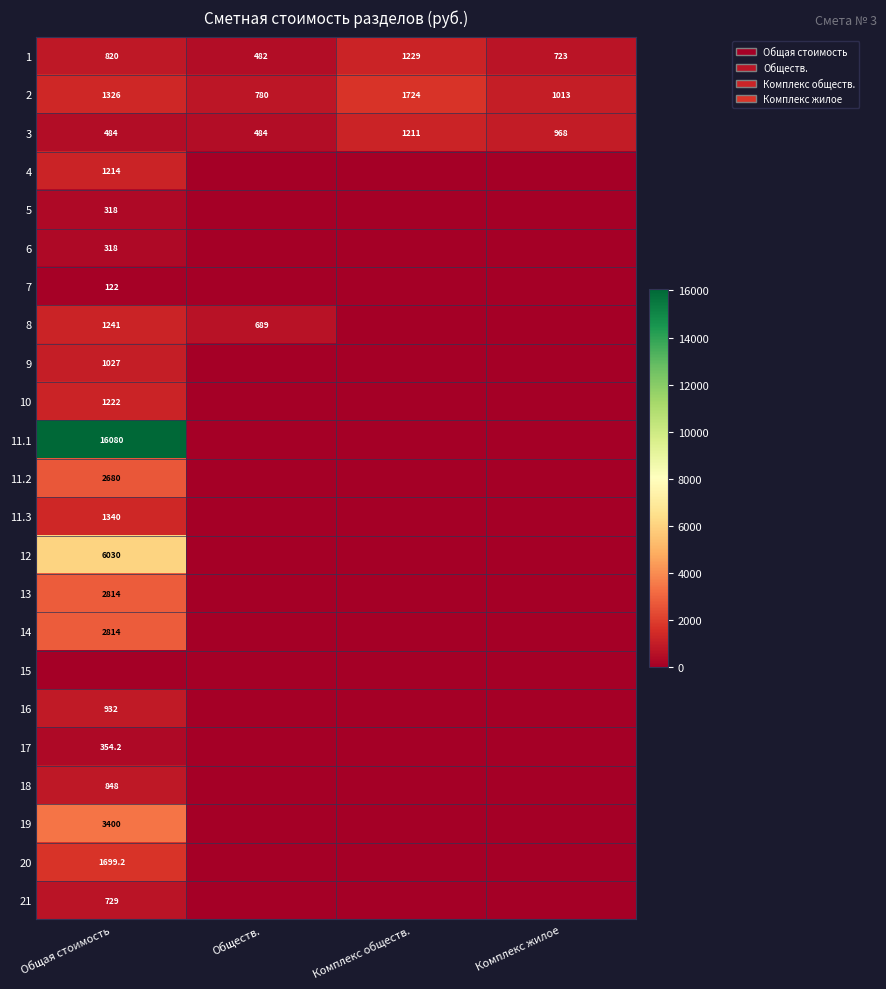

Count the 2 values in the range 1013 to 1724.

3